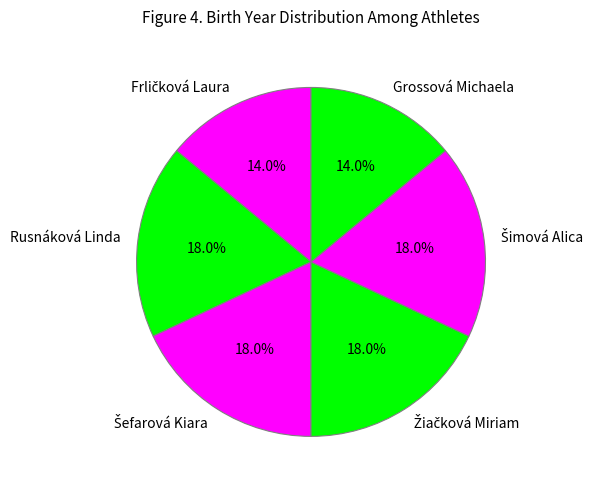

Does any single category account for the majority?

No